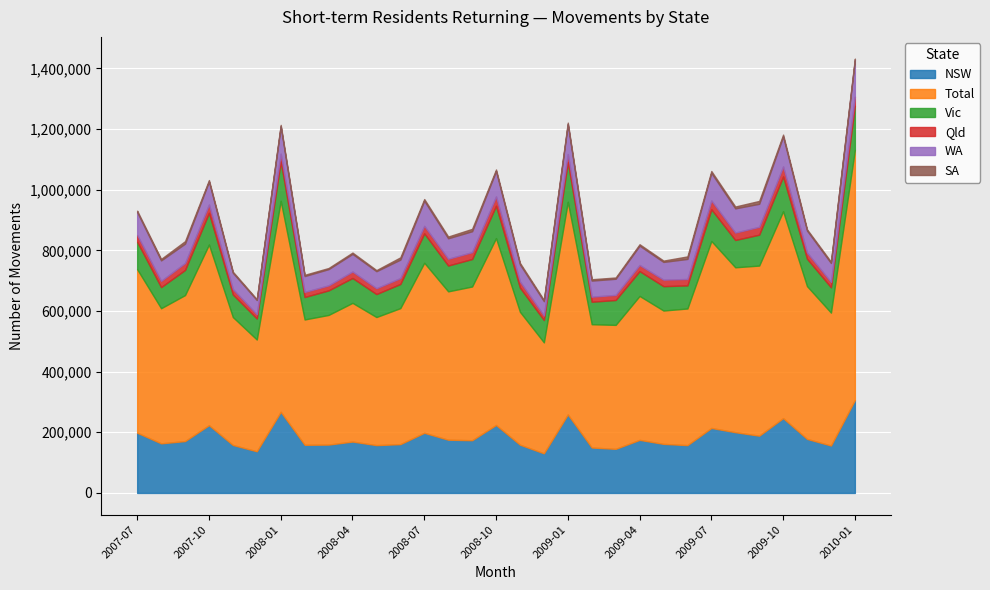

Which category has the lowest value across all series?

2007-12